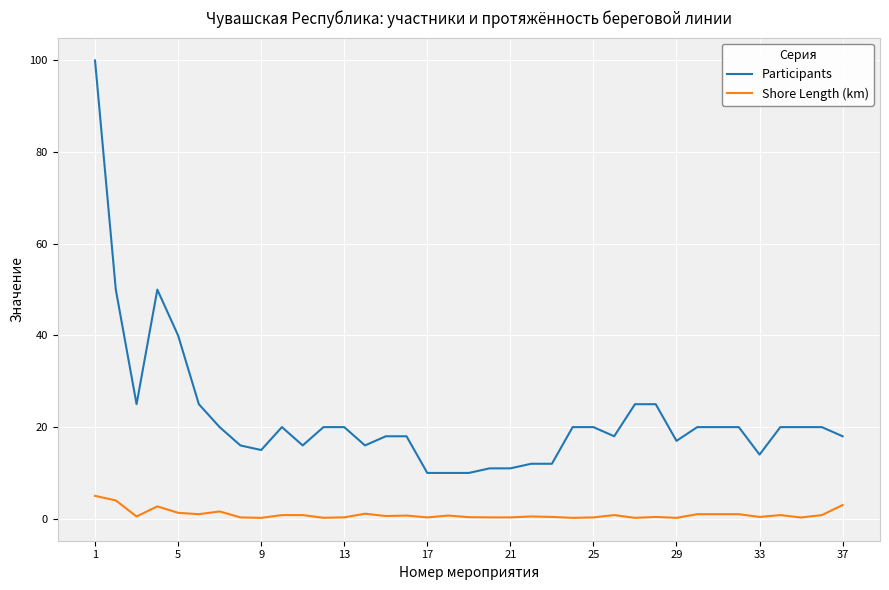

True or false: Participants and Shore Length (km) intersect in this chart.

False